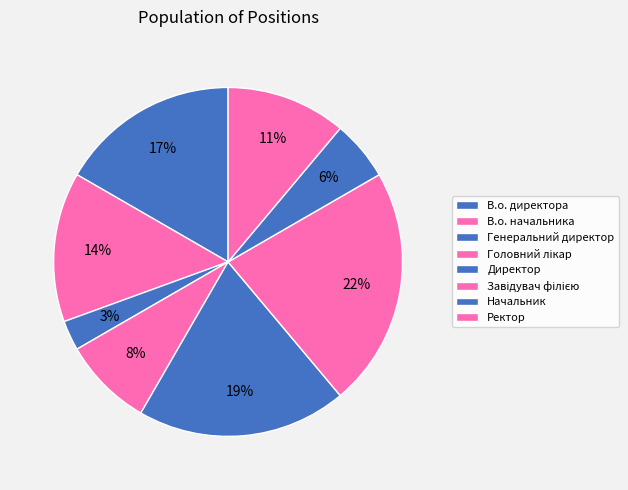

The В.о. директора slice represents 17% of the pie. True or false?

True